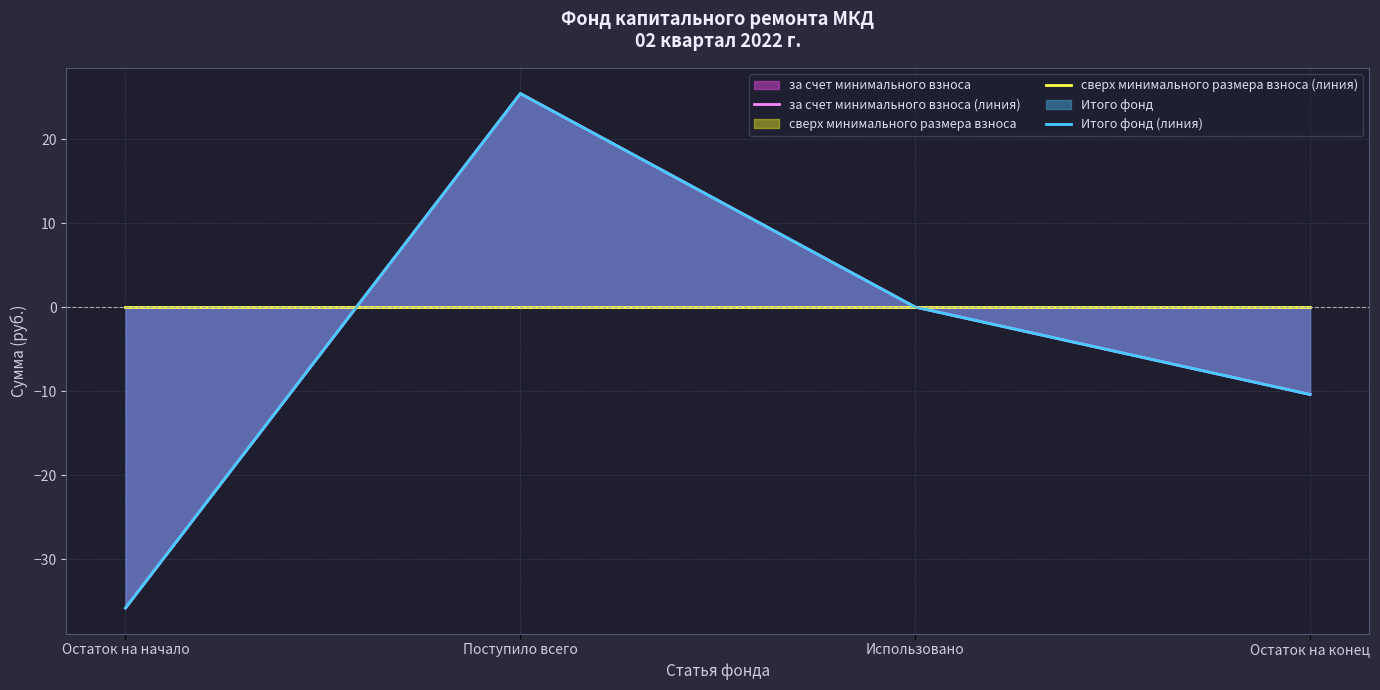

At which label does Итого фонд (линия) first exceed 0?

Поступило всего